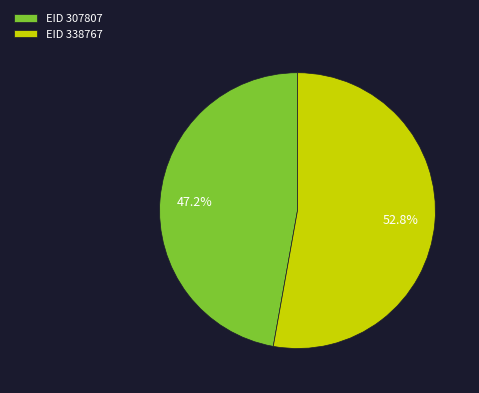

Count the number of slices in the pie.

2